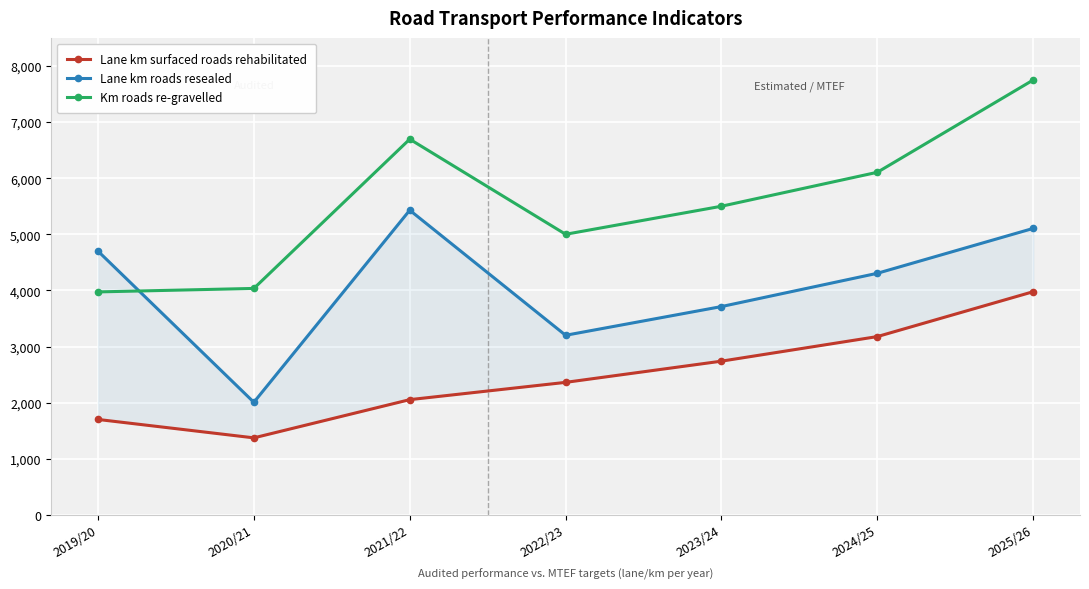

How many lines are shown in the chart?

3